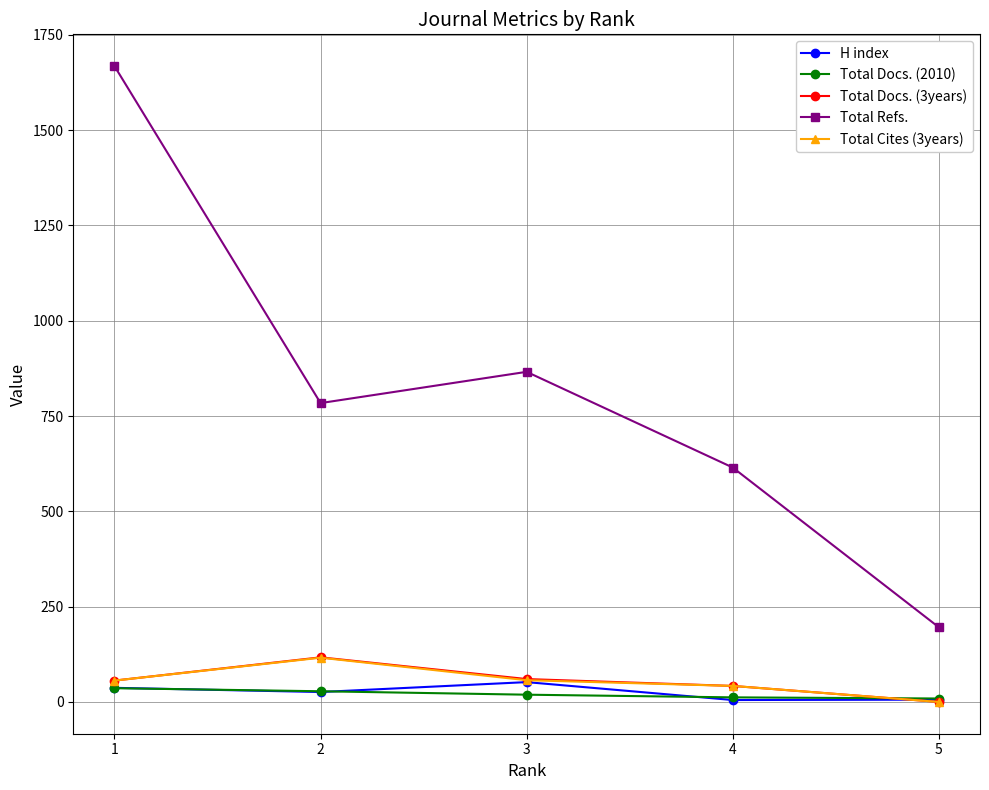

What is the difference between the Total Cites (3years) values at 4 and 2?

74